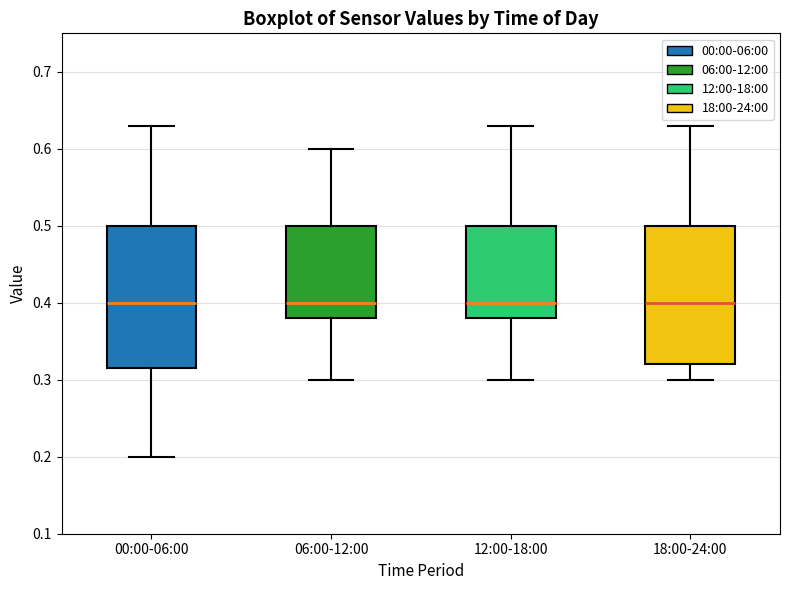

Reading left to right, transcribe this box plot: for each box, give where its median line is, the range the box spans, and where its two whiskers end, as read against the y-axis. The values are not printed on the chart, so give them approximately, as read against the axis.

00:00-06:00: median 0.40, box 0.32 to 0.50, whiskers 0.20 to 0.63
06:00-12:00: median 0.40, box 0.38 to 0.50, whiskers 0.30 to 0.60
12:00-18:00: median 0.40, box 0.38 to 0.50, whiskers 0.30 to 0.63
18:00-24:00: median 0.40, box 0.32 to 0.50, whiskers 0.30 to 0.63